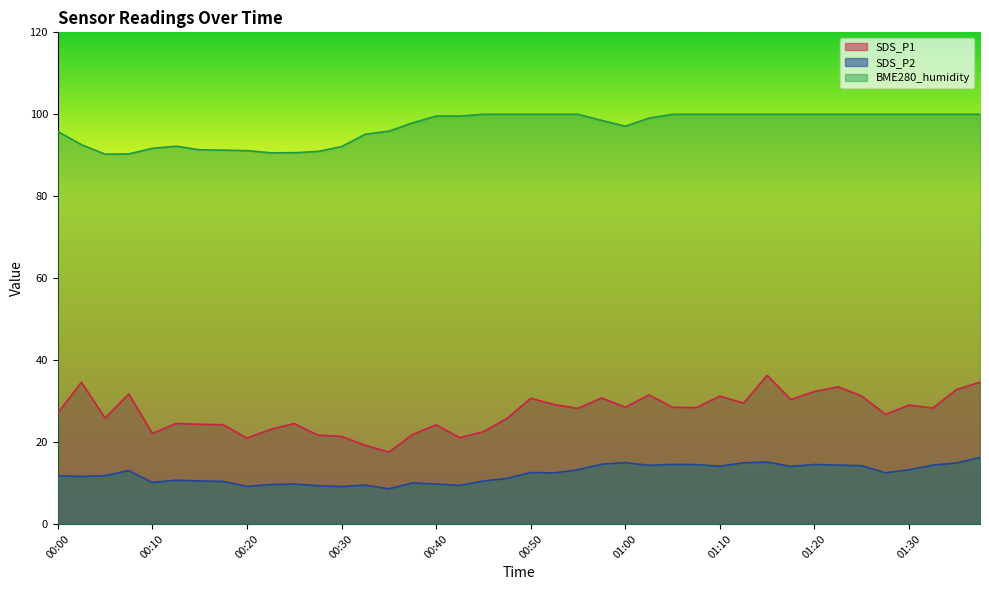

Which series changed the most between 00:25 and 01:23?

BME280_humidity